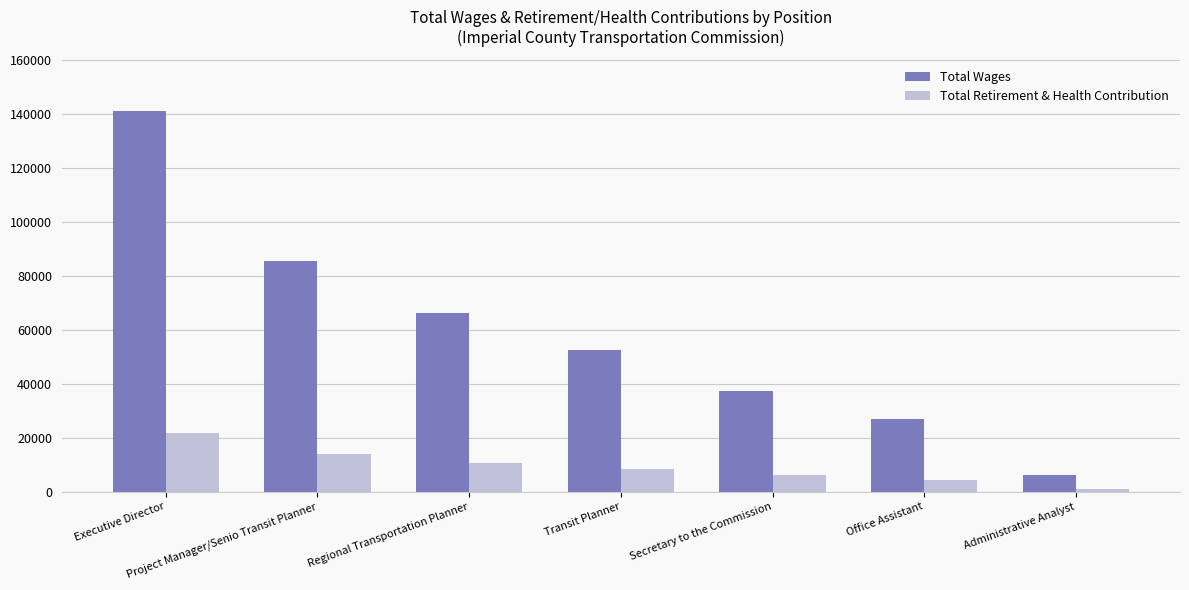

The Total Wages series shows 85530 at Project Manager/Senio Transit Planner. True or false?

True